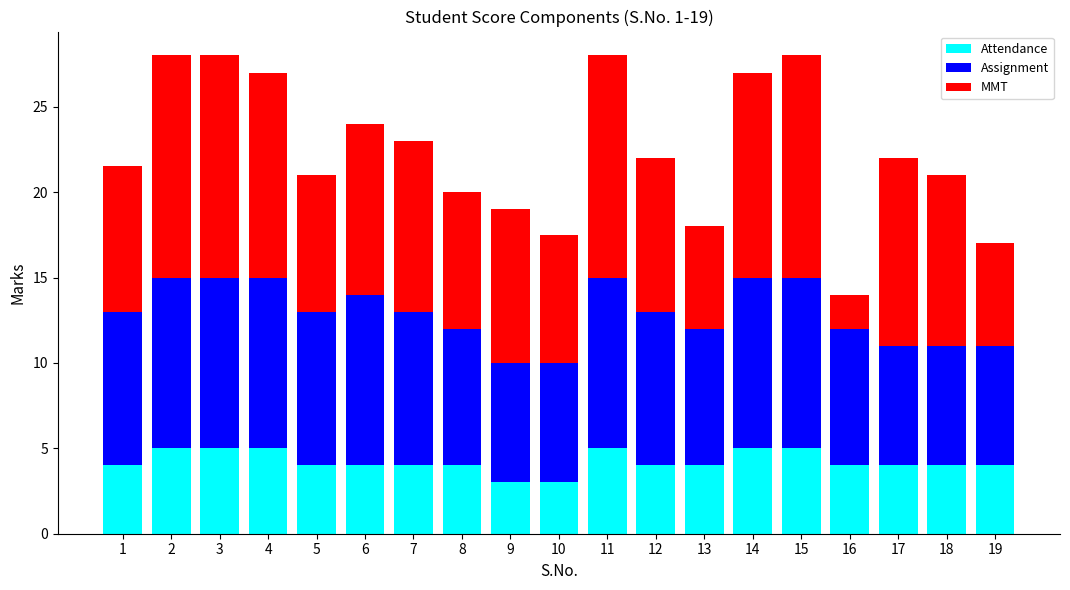

What is the highest value of the Attendance series?

5.0